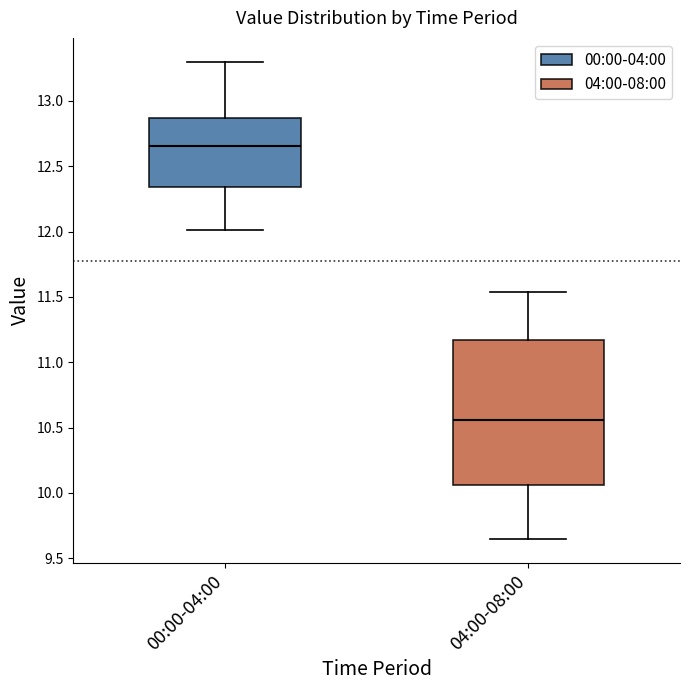

Where is the lower edge of the box for 04:00-08:00 on the y-axis? The values are not printed on the chart, so give them approximately, as read against the axis.

10.05